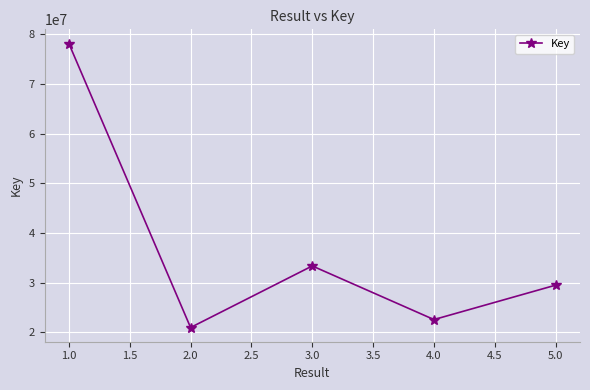

Is it true that the value at 4.0 is 22562886?

True